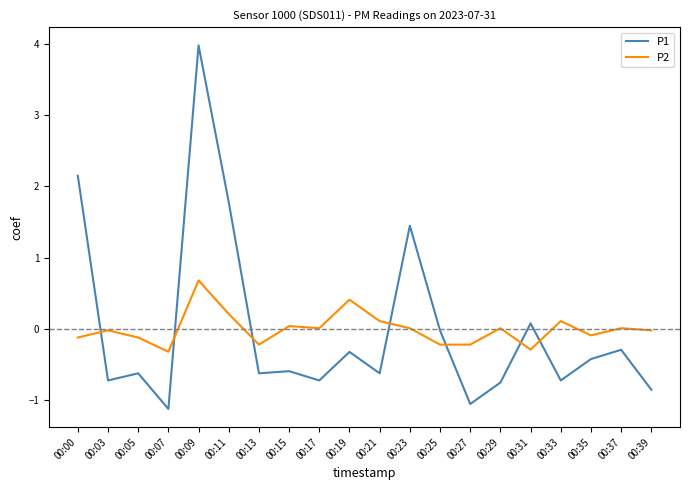

How many times do P1 and P2 cross each other?

7